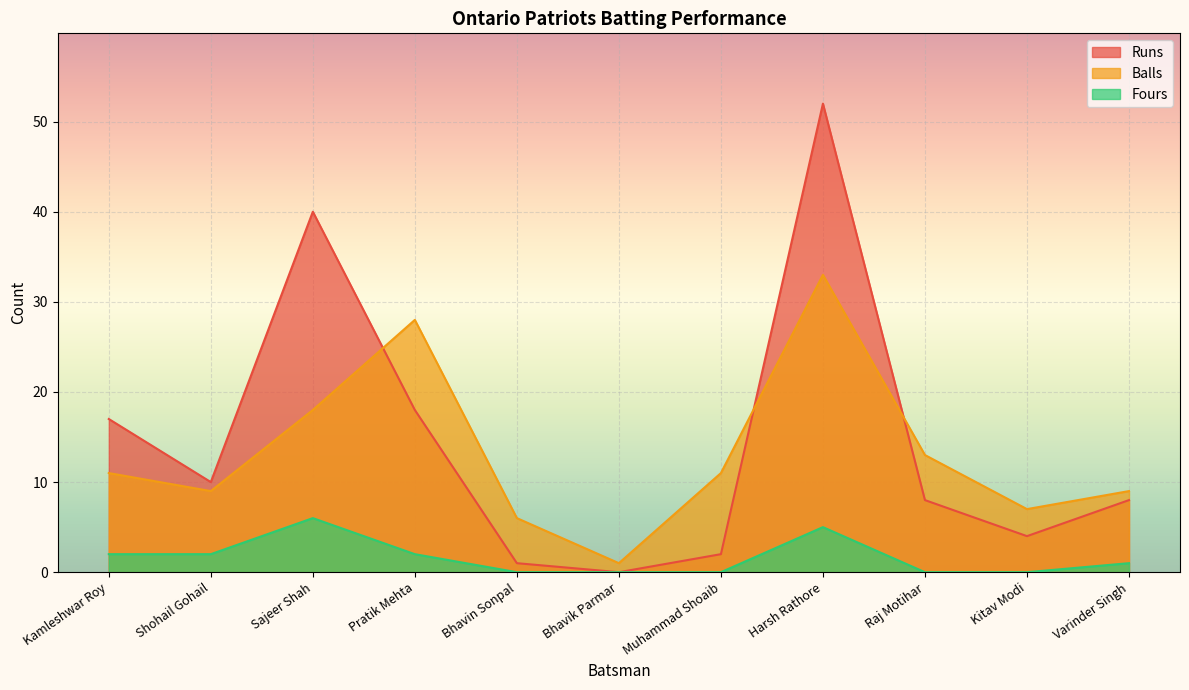

What are all the series names shown in the legend?

Runs, Balls, Fours